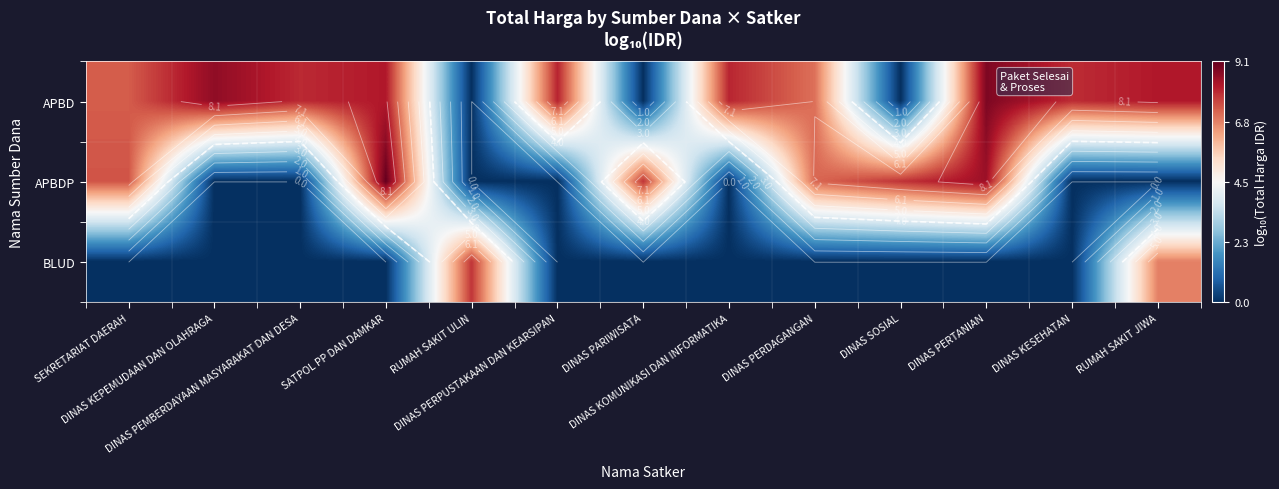

At which label does APBDP reach its peak?

SATPOL PP DAN DAMKAR